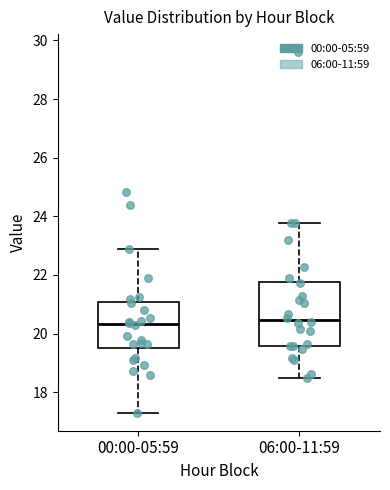

Reading left to right, read every box against the y-axis: the position of its median line, the range the box covers, and the ends of its whiskers. The values are not printed on the chart, so give them approximately, as read against the axis.

00:00-05:59: median 20.4, box 19.6 to 21.0, whiskers 17.4 to 23.0
06:00-11:59: median 20.4, box 19.6 to 21.8, whiskers 18.4 to 23.8